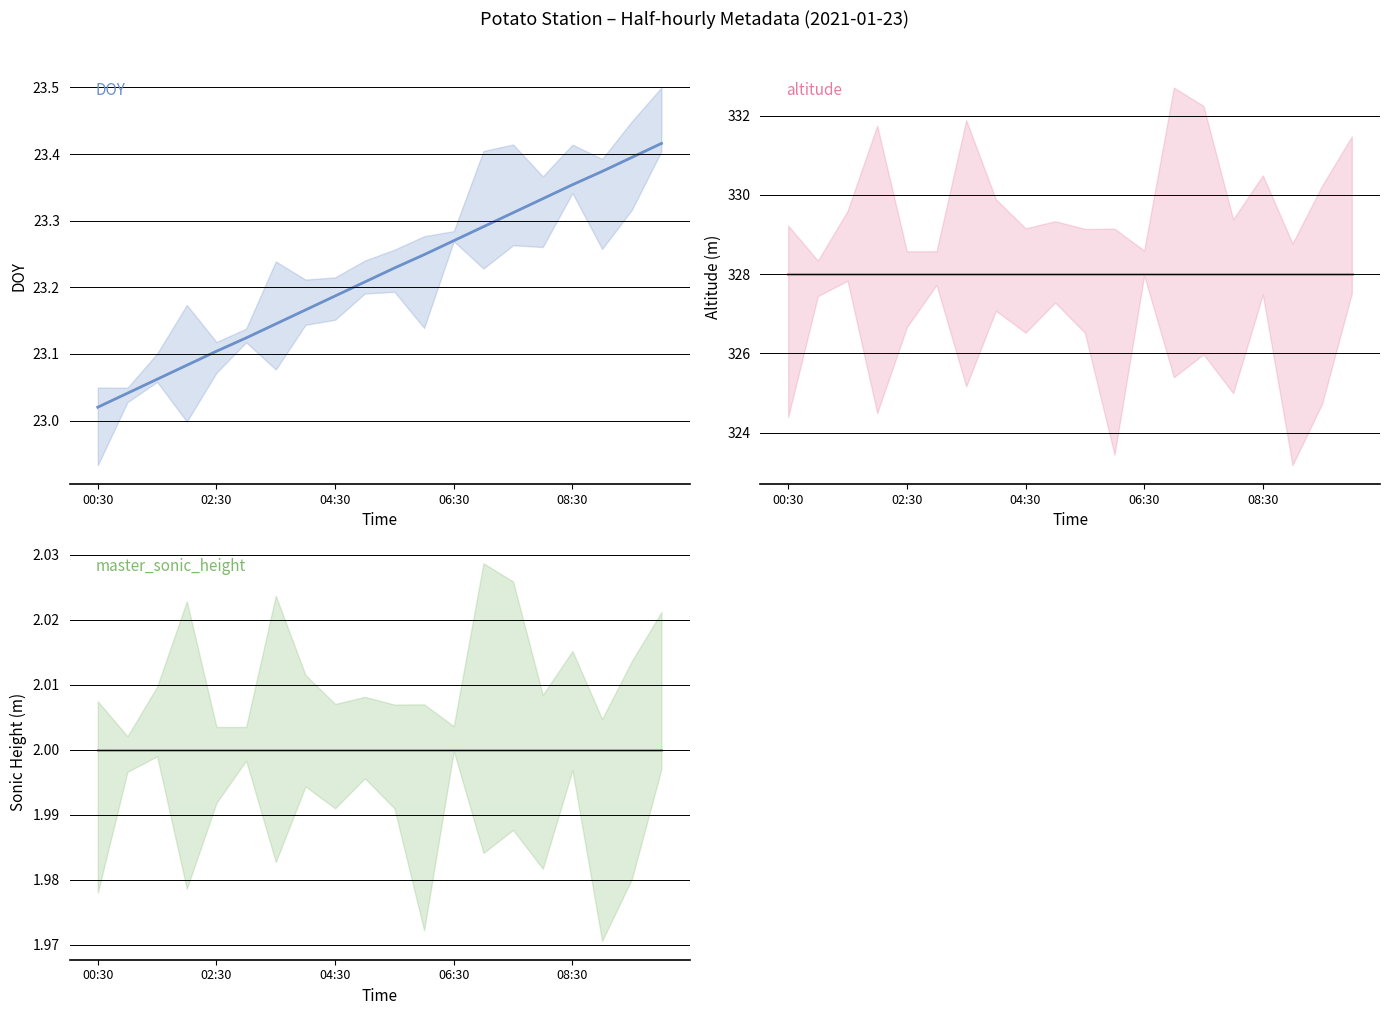

Which series has the widest spread of values?

DOY